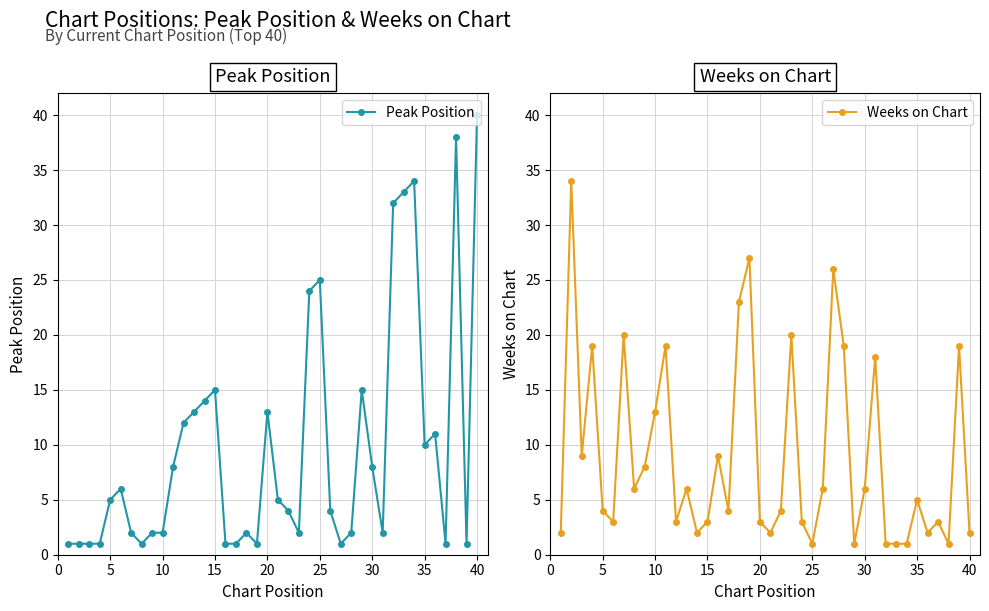

True or false: Weeks on Chart and Peak Position intersect in this chart.

True